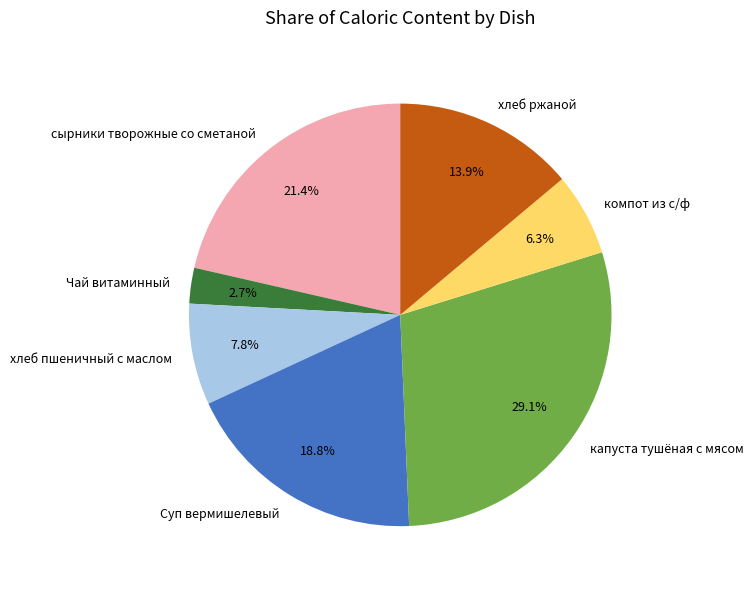

To the nearest percent, what percentage of the pie is капуста тушёная с мясом?

29%